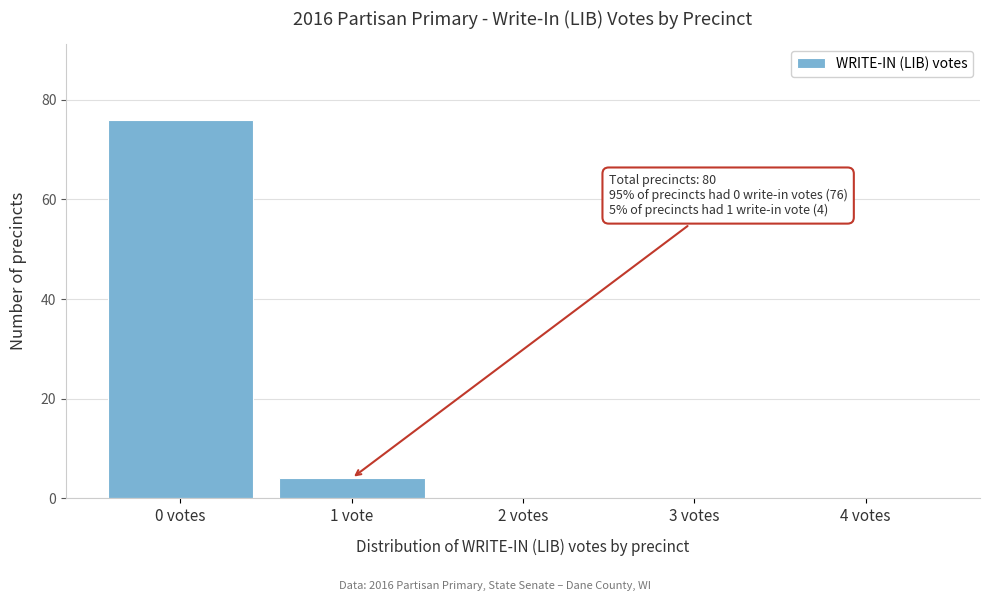

Reading left to right, list all the values displayed in this chart.

0 votes=76	1 vote=4	2 votes=0	3 votes=0	4 votes=0